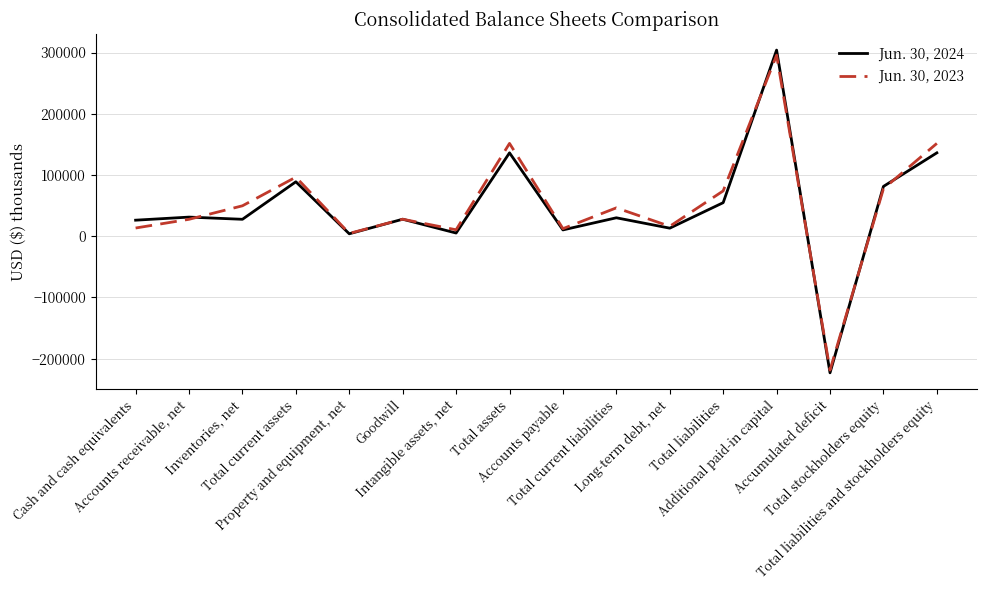

The Jun. 30, 2023 series shows 10565 at Intangible assets, net. True or false?

True